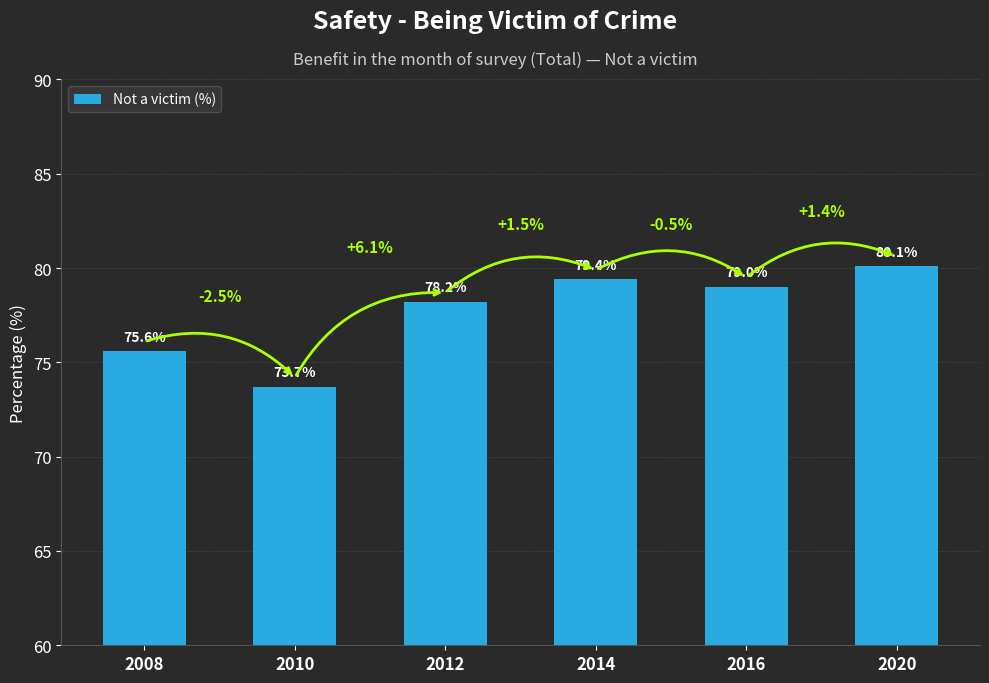

The chart shows a value of 37.0 at 2008. True or false?

False